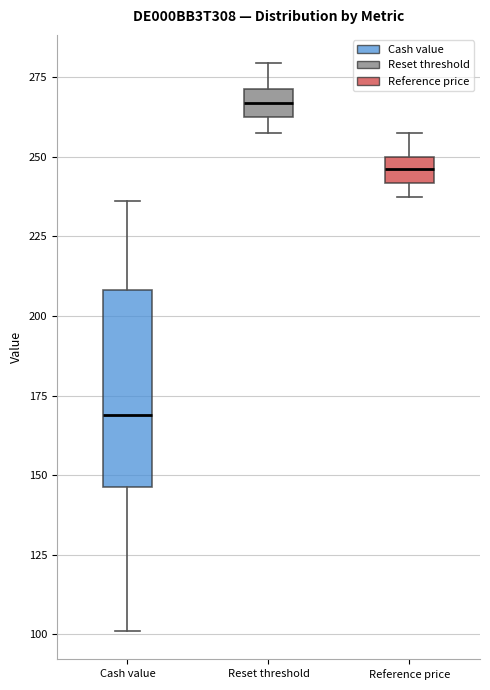

Reading left to right, transcribe this box plot: for each box, give where its median line is, the range the box spans, and where its two whiskers end, as read against the y-axis. The values are not printed on the chart, so give them approximately, as read against the axis.

Cash value: median 170, box 145 to 210, whiskers 100 to 235
Reset threshold: median 265, box 260 to 270, whiskers 255 to 280
Reference price: median 245, box 240 to 250, whiskers 235 to 260